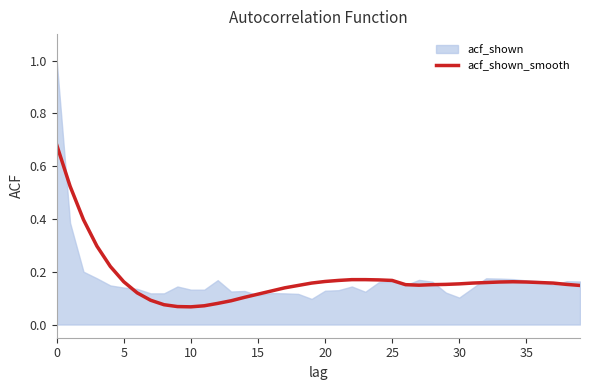

Where is the first local minimum?

10